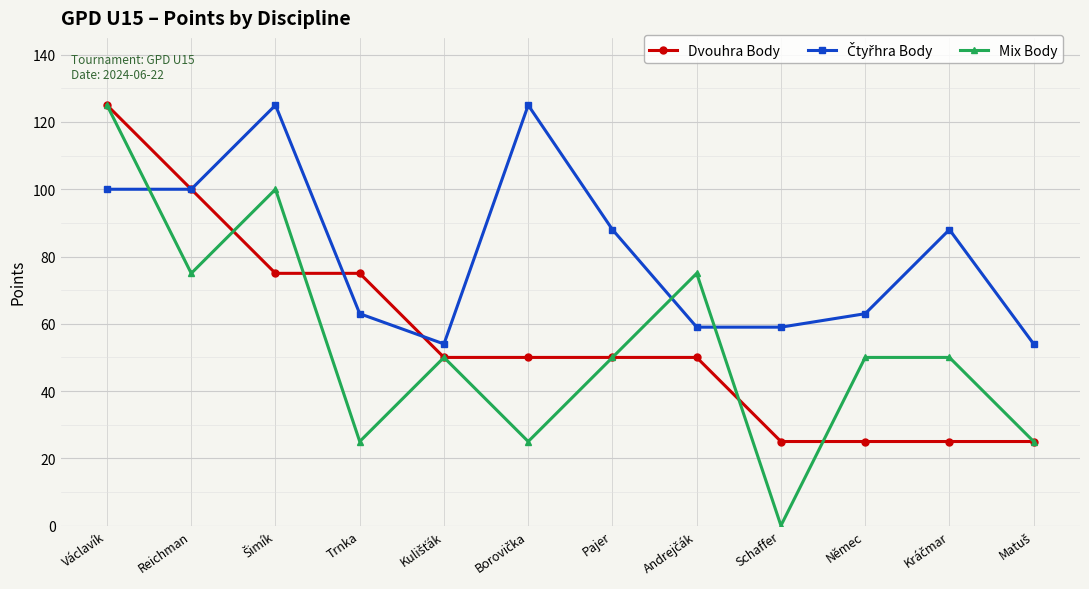

What is the maximum value for Mix Body?

125